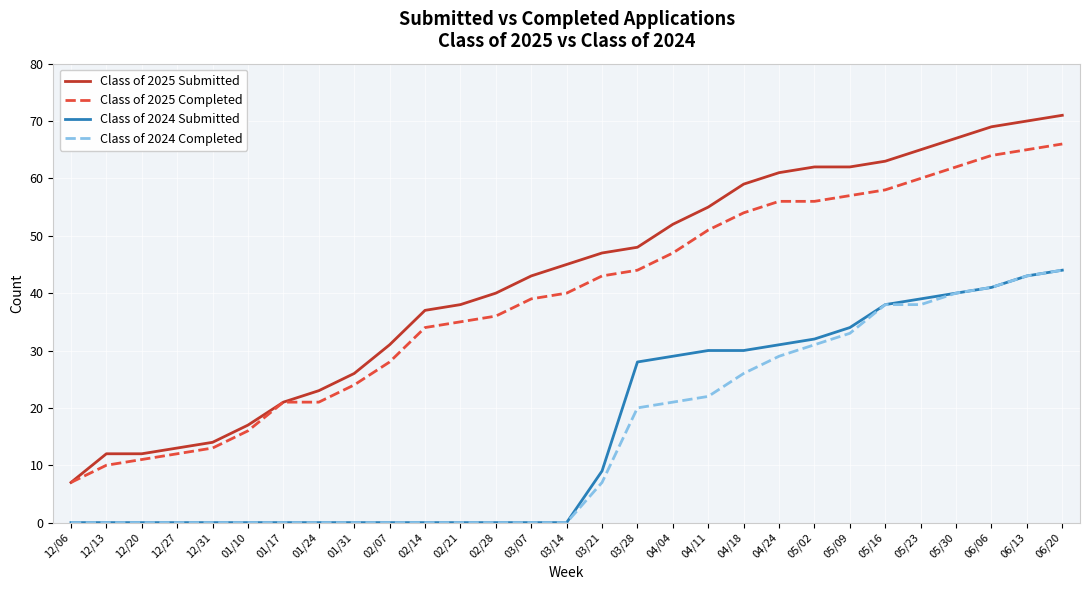

Which series has the largest range (max minus min)?

Class of 2025 Submitted